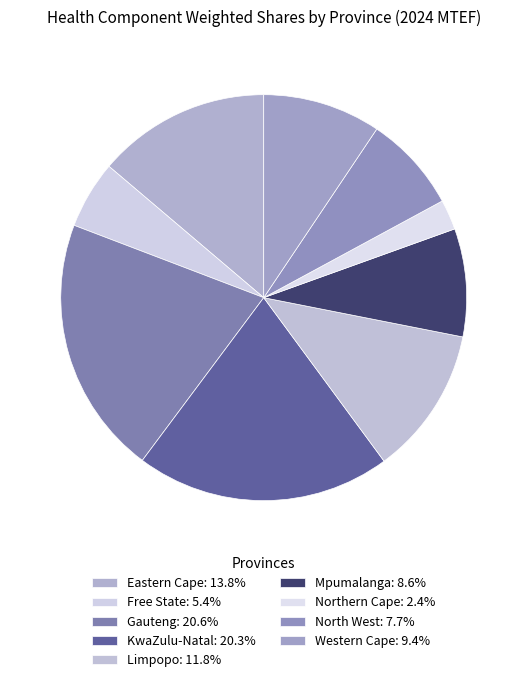

How many segments does this pie chart have?

9